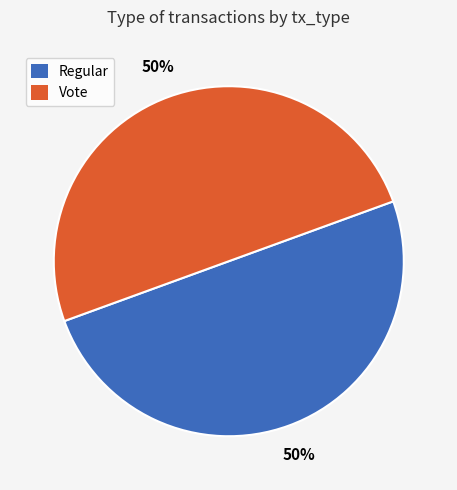

Which slice is the largest?

Vote (io_index=2)